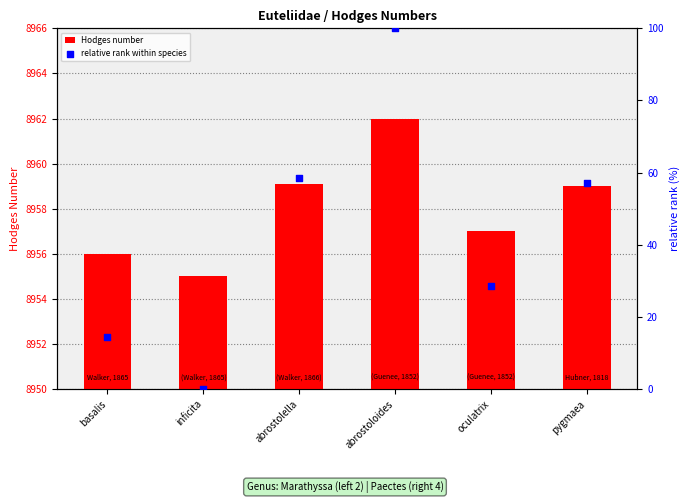

Which series reaches the maximum Y coordinate?

relative rank within species